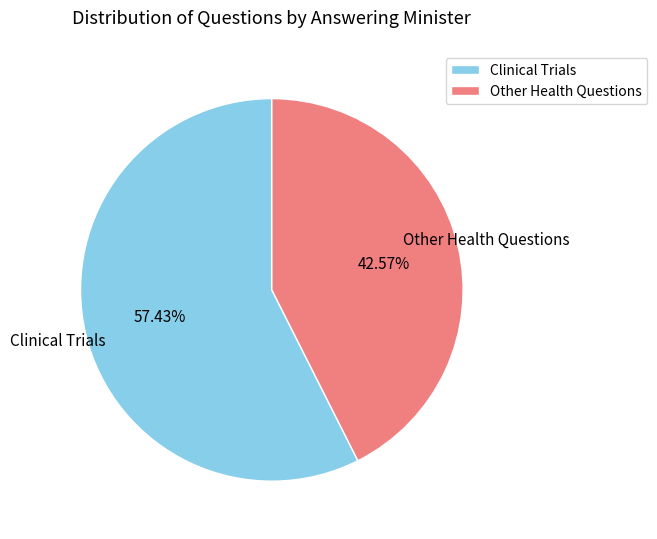

To the nearest percent, what is the average slice percentage?

50%